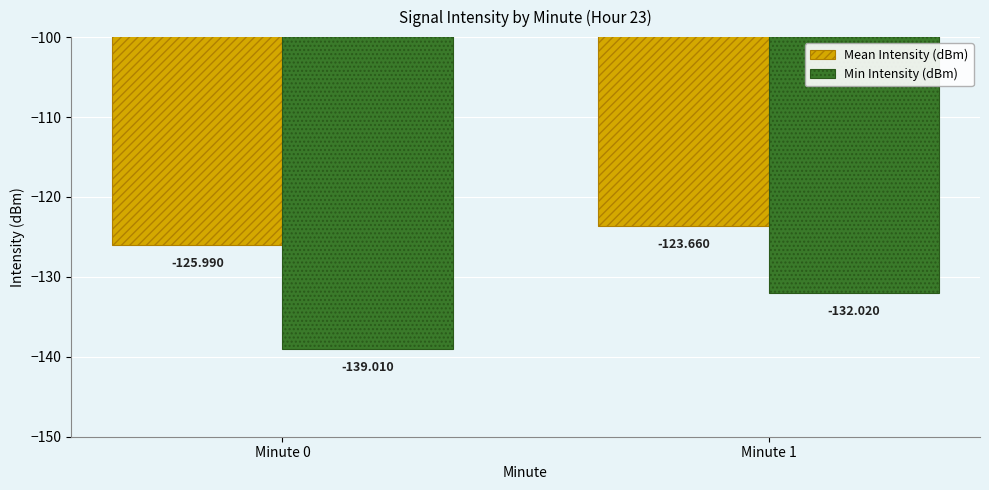

Which series has the largest range (max minus min)?

Min Intensity (dBm)